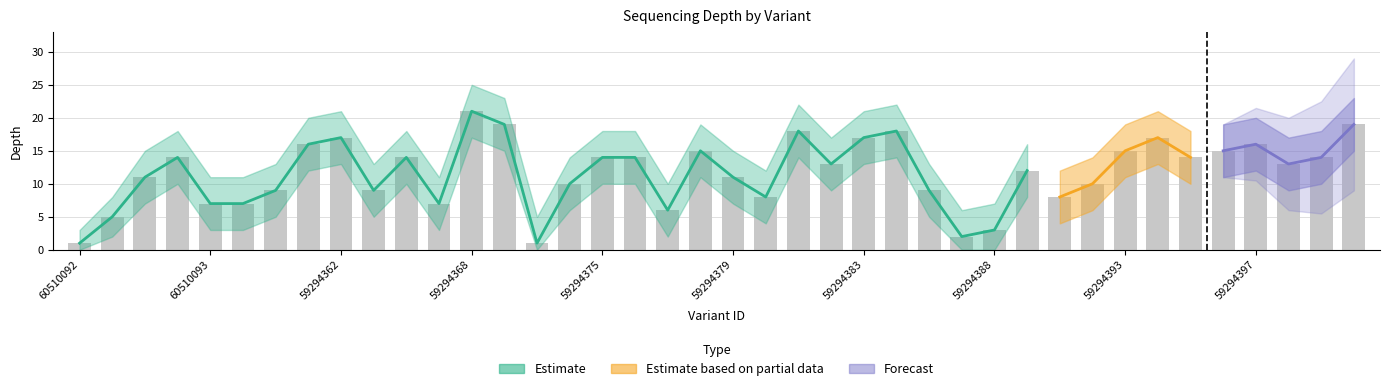

True or false: depth has a value of 2 at 59294349.

False